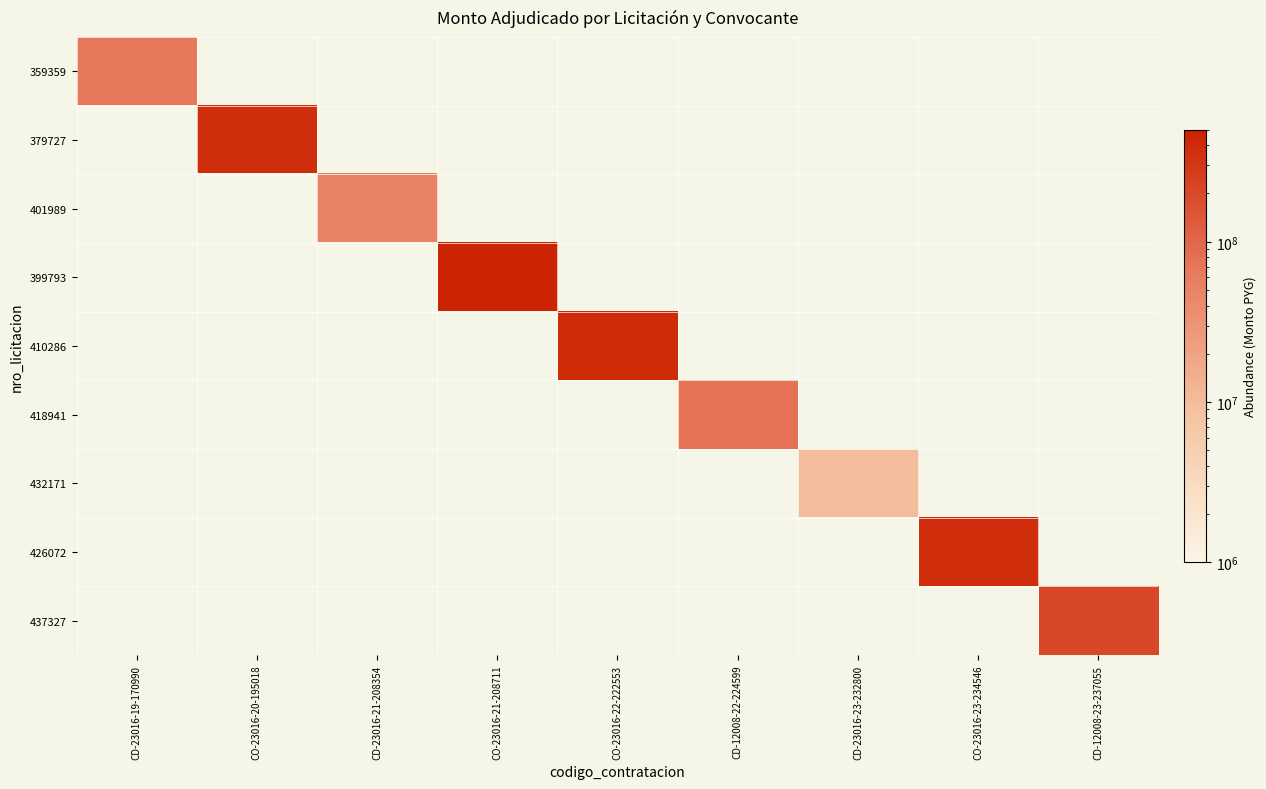

The 418941 series shows 75440000.0 at CD-12008-22-224599. True or false?

True